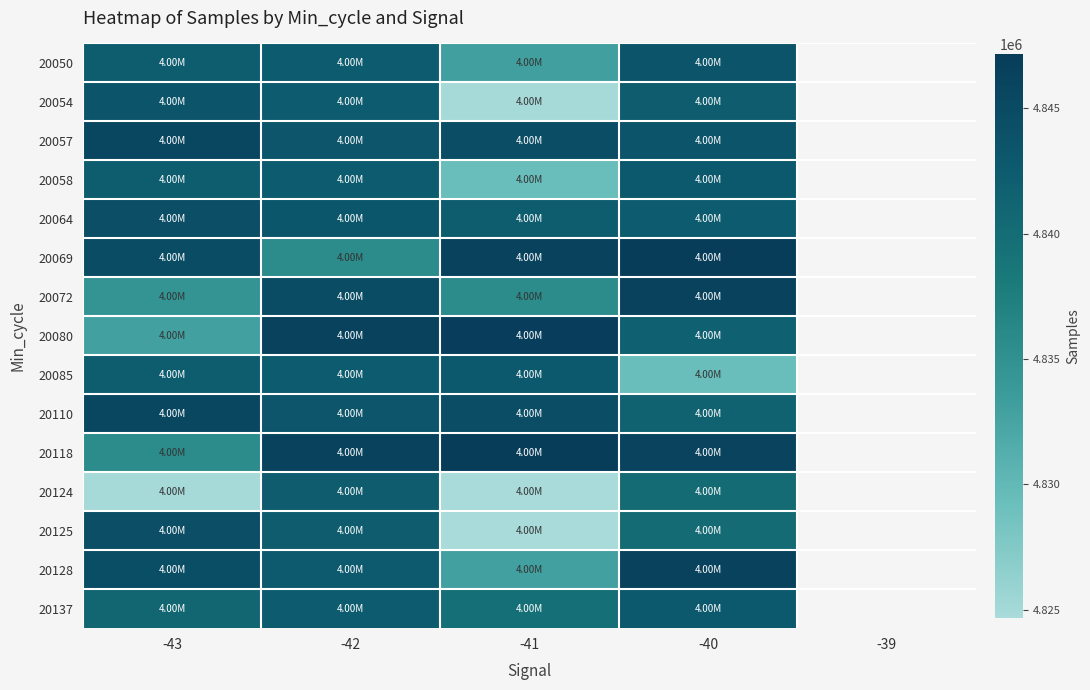

Count the number of categories in the chart.

5